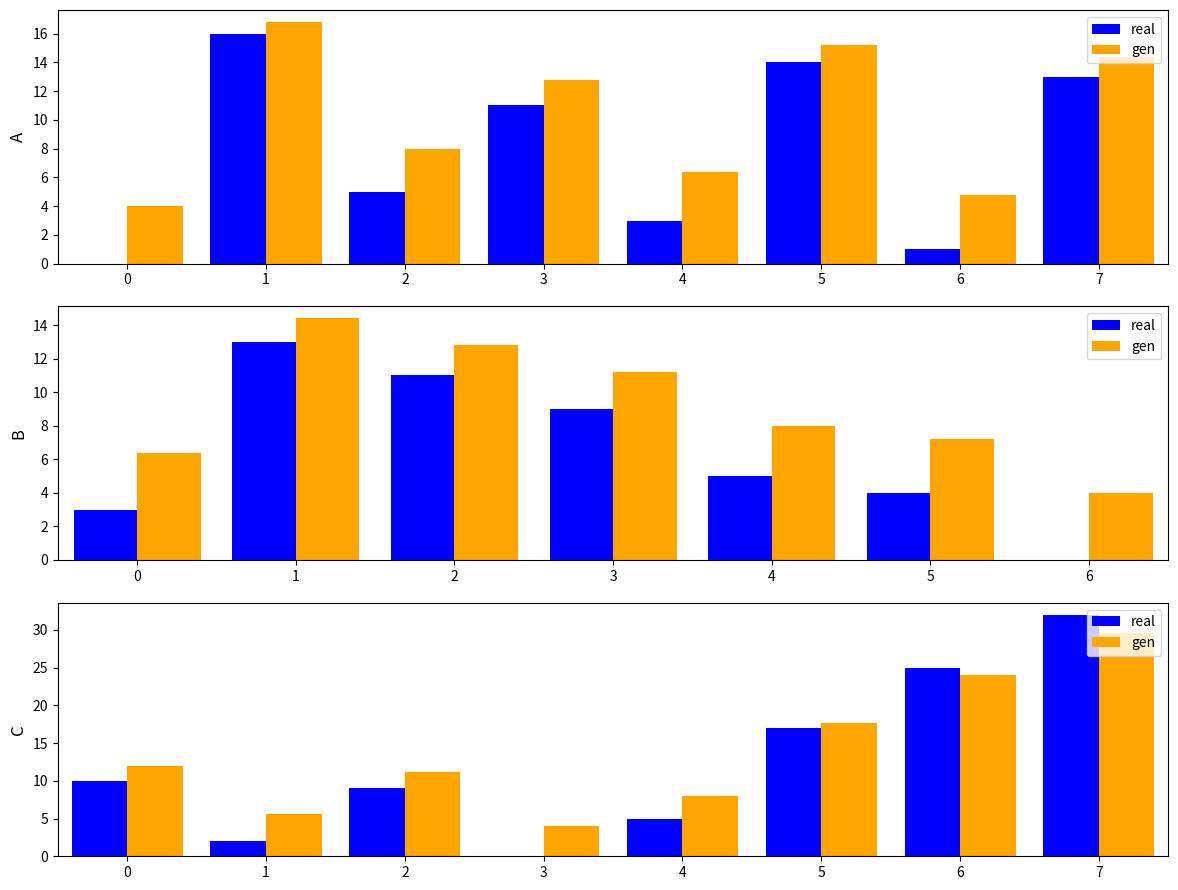

At how many categories does at least one series exceed 16?

3